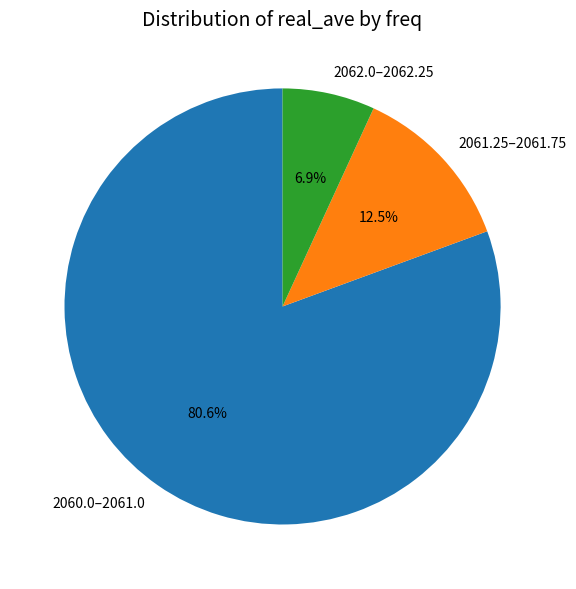

How many segments does this pie chart have?

3